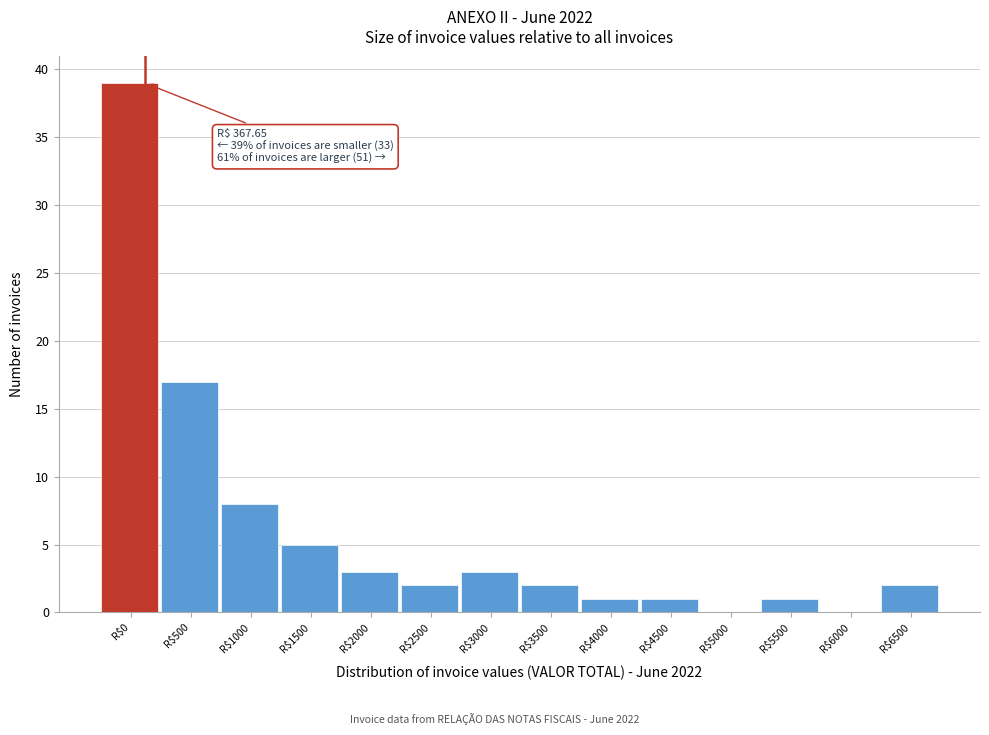

What is the greatest value displayed?

39